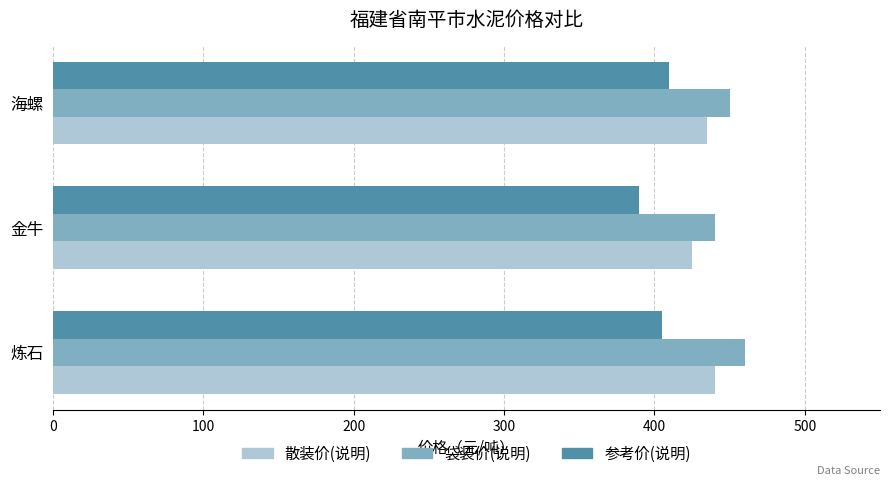

What is the lowest value of the 散装价(说明) series?

425